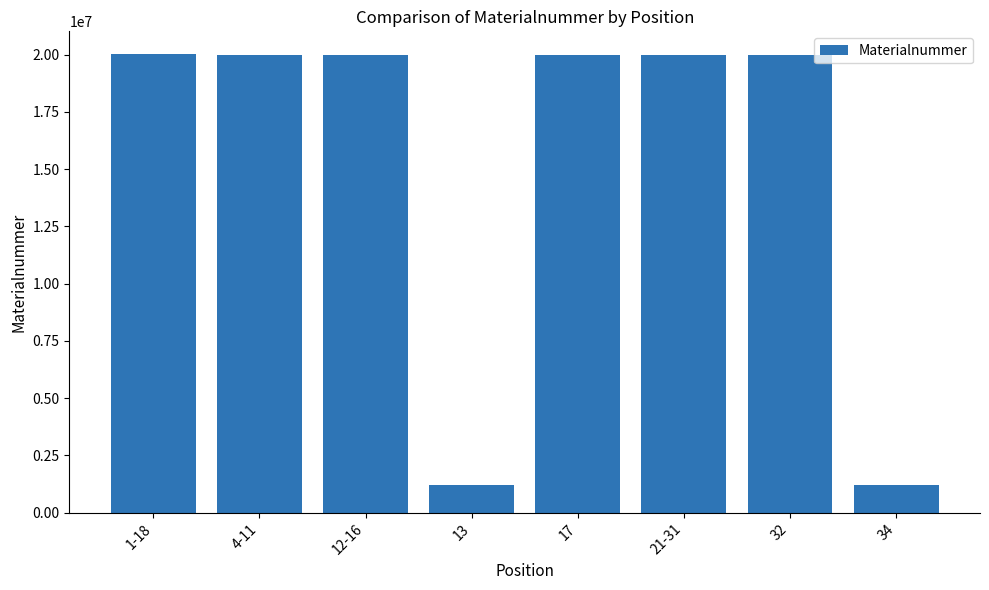

What is the ratio of the value at 17 to the value at 1-18?

1.0